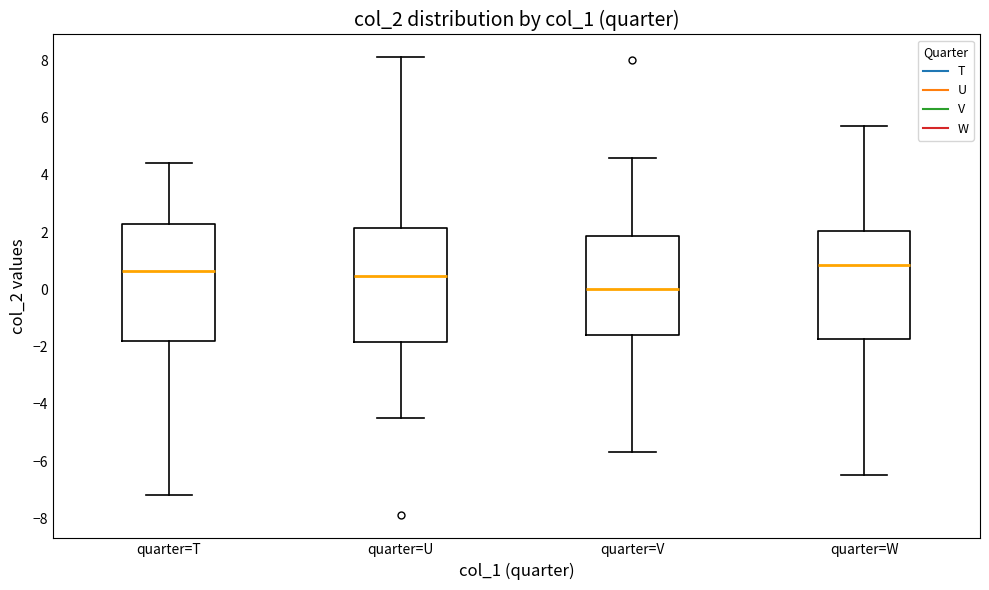

Reading left to right, read every box against the y-axis: the position of its median line, the range the box covers, and the ends of its whiskers. The values are not printed on the chart, so give them approximately, as read against the axis.

quarter=T: median 0.6, box -1.8 to 2.2, whiskers -7.2 to 4.4
quarter=U: median 0.4, box -1.8 to 2.2, whiskers -4.4 to 8.2
quarter=V: median 0.0, box -1.6 to 1.8, whiskers -5.6 to 4.6
quarter=W: median 0.8, box -1.8 to 2.0, whiskers -6.4 to 5.8